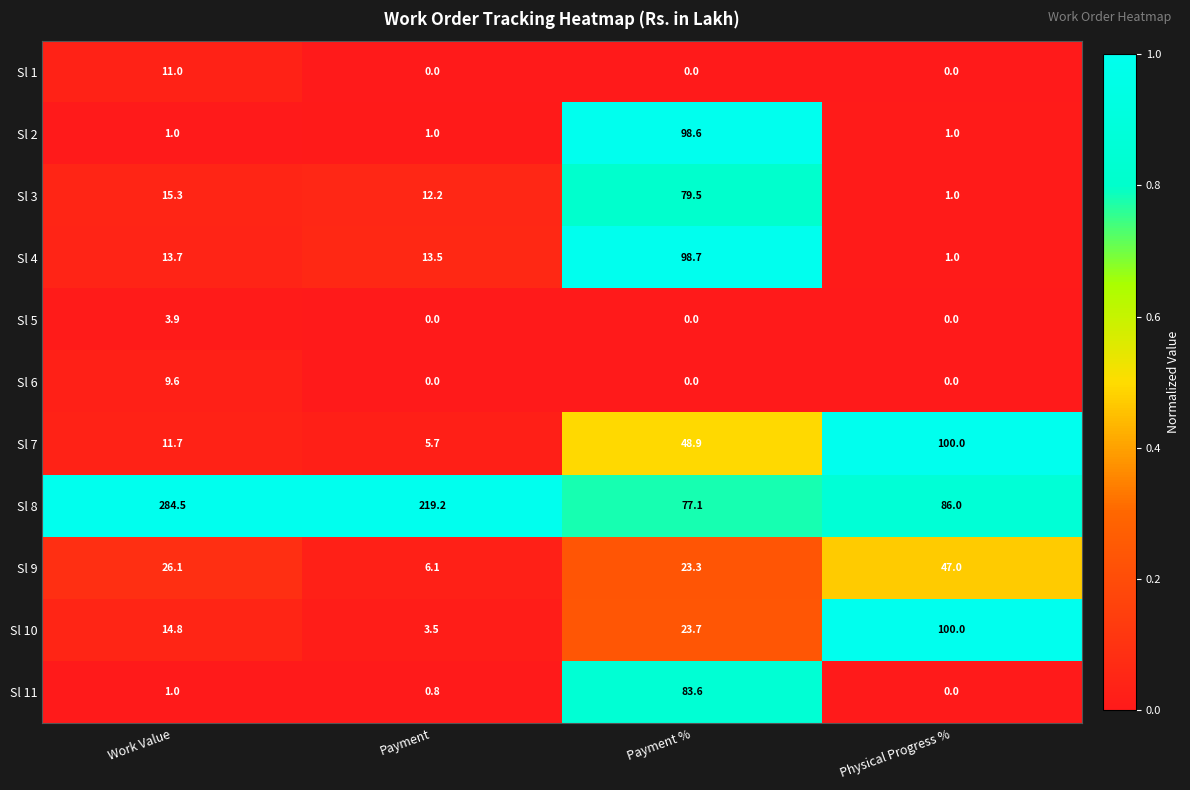

Which series has the largest range (max minus min)?

Sl 8